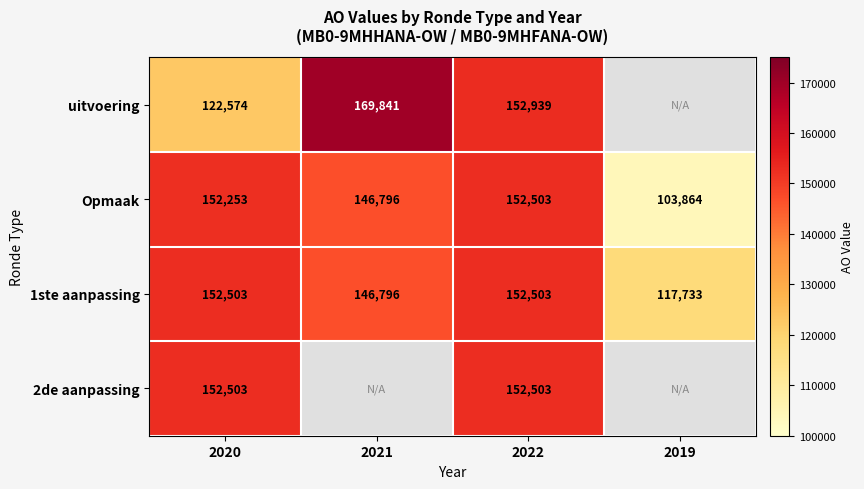

Rank the categories by Opmaak value from lowest to highest.

2019, 2021, 2020, 2022